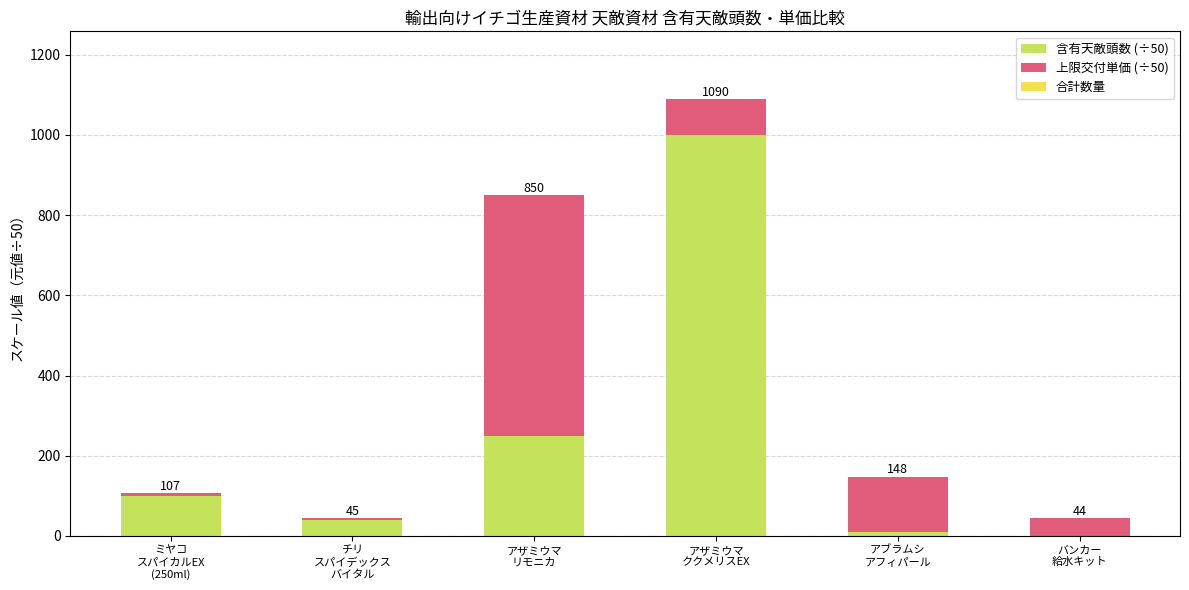

What is the highest value of the 含有天敵頭数 (÷50) series?

1000.0